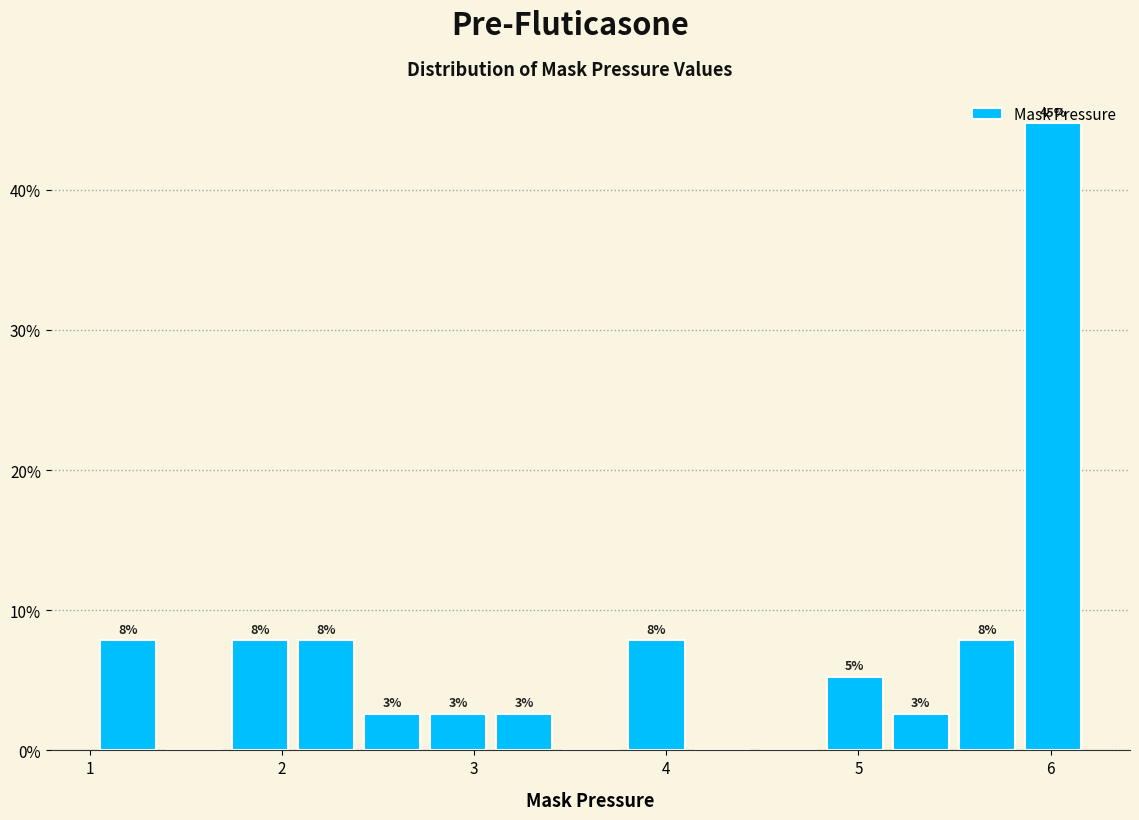

Around what value on the x-axis is the tallest bar? Give the approximate position of its centre, as read against the axis.

6.0